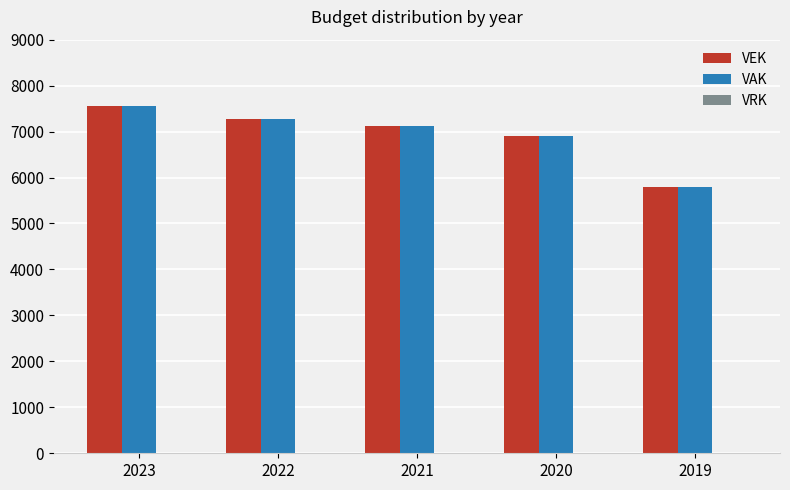

What is the sum of all VEK values?

34625